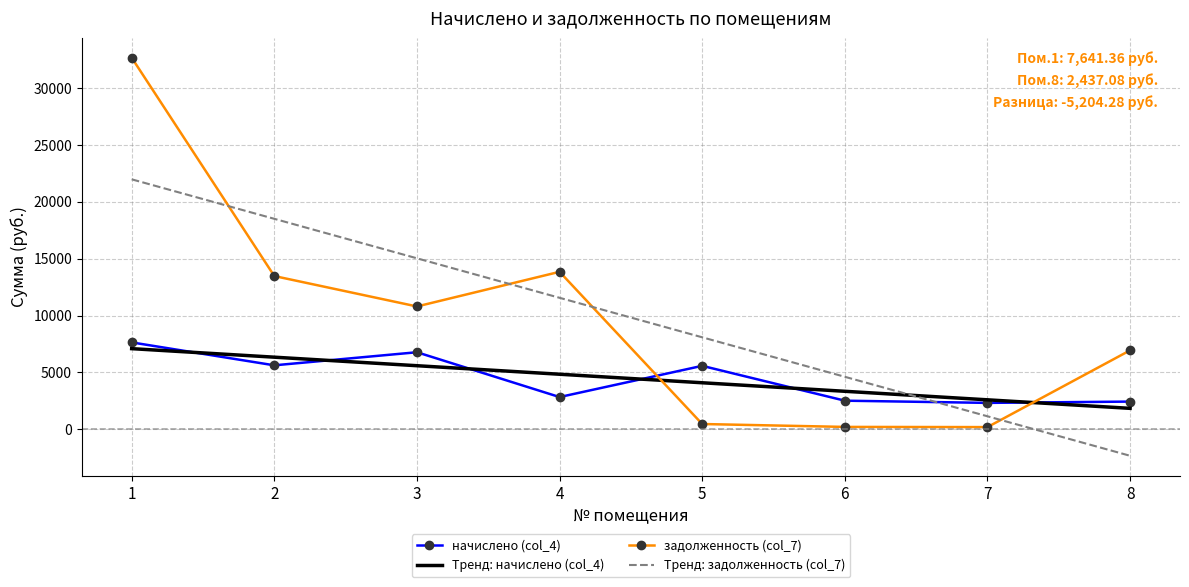

Reading left to right, extract all data points from this chart.

начислено (col_4): 7641.4	5625.7	6775.9	2835.6	5580.1	2516.8	2323.2	2437.1
задолженность (col_7): 32673.1	13474.4	10800.1	13847.0	465.0	209.7	193.6	6941.4